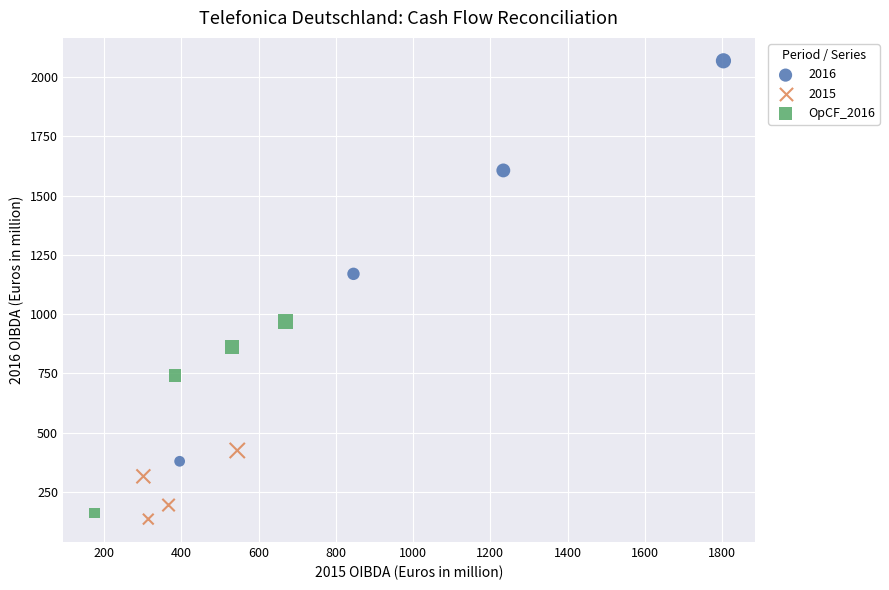

Which series has the largest Y range (max minus min)?

2016